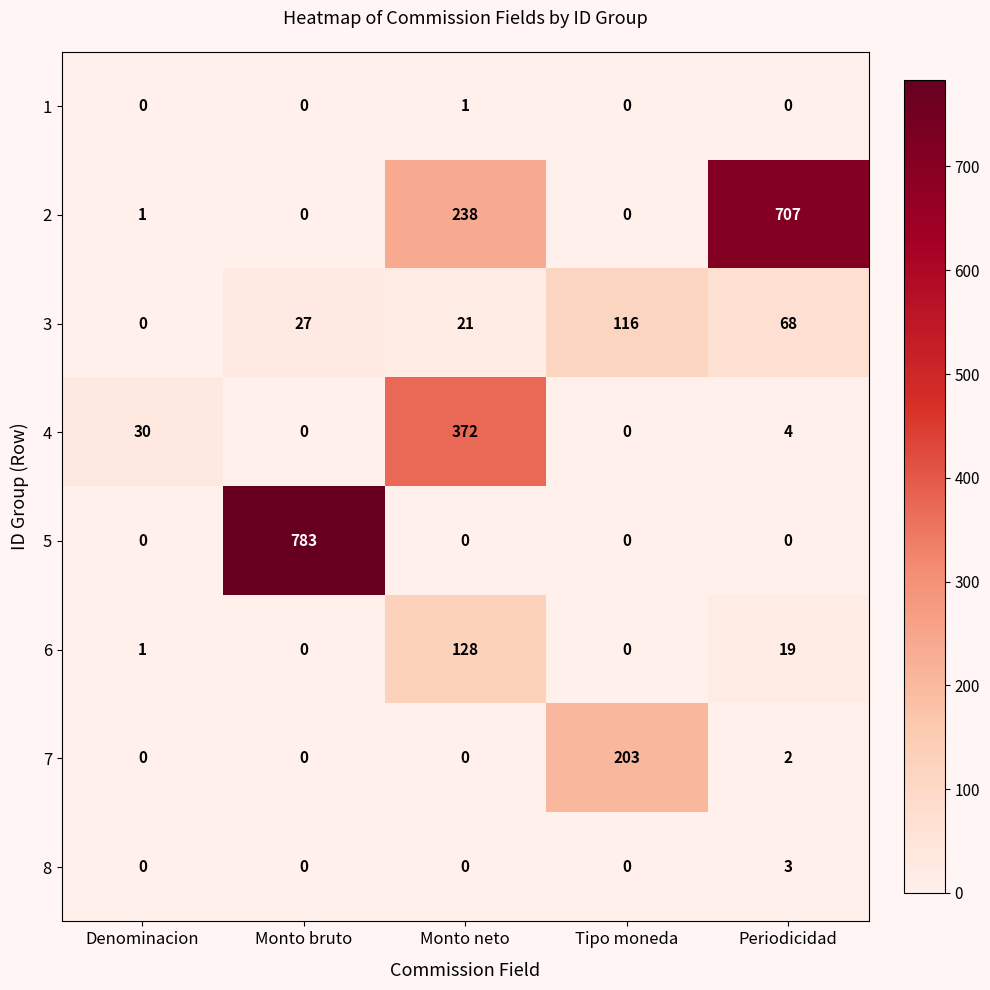

What is the sum of all 8 values?

3